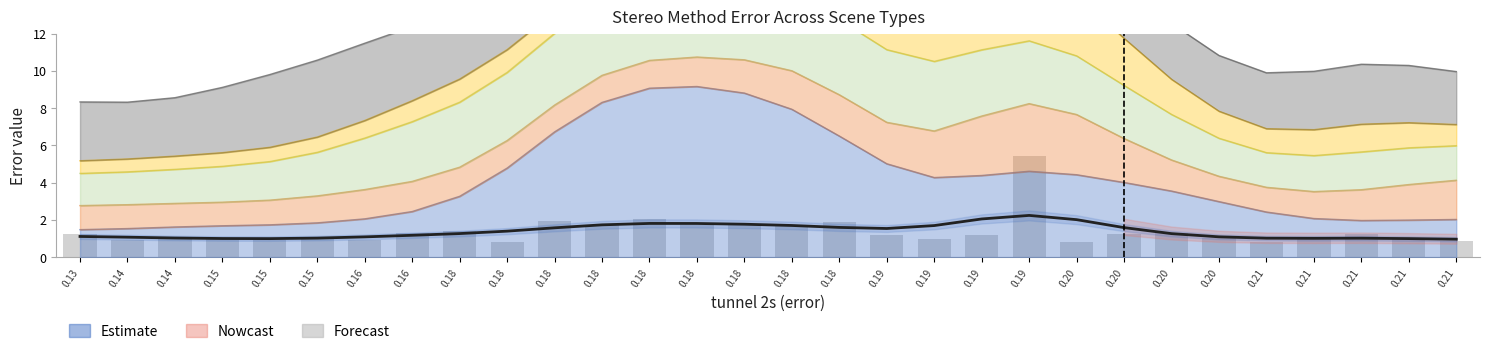

How many bars are there in total?

60